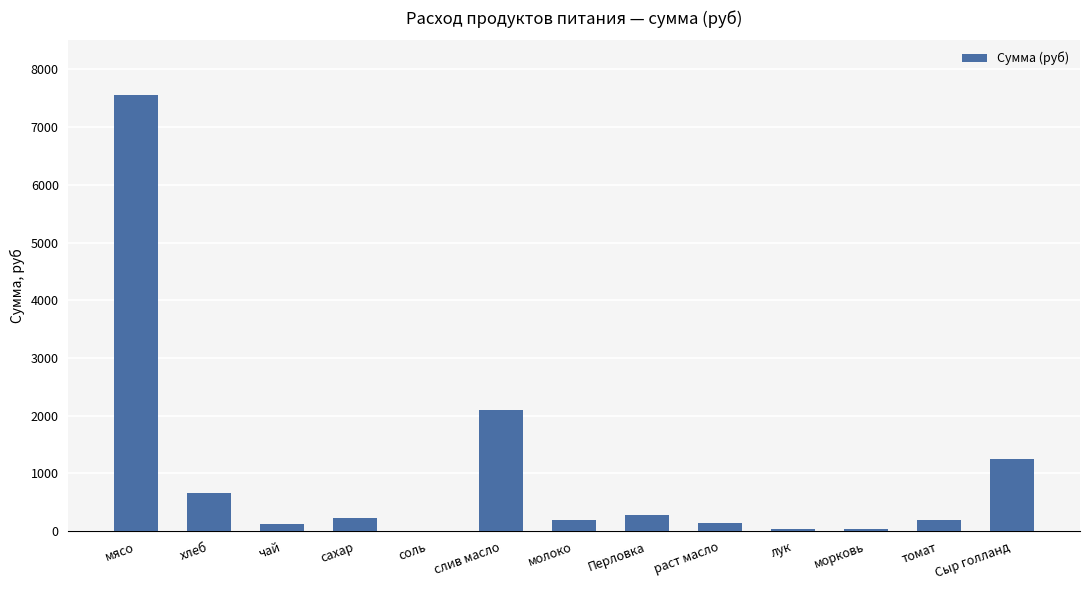

True or false: the data shows 400.7 at хлеб.

False